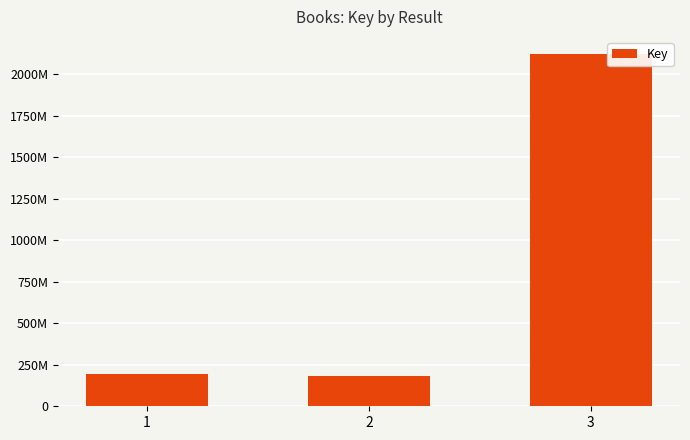

List the labels in order of value, largest first.

3, 1, 2